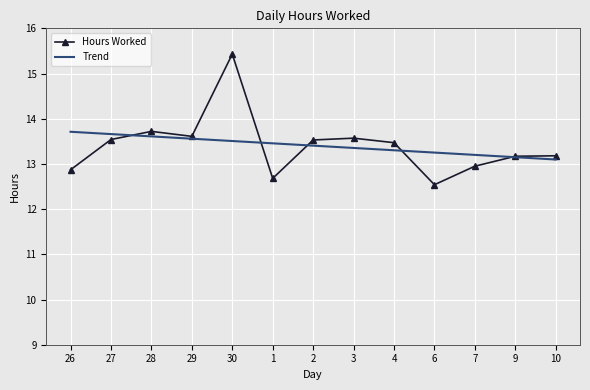

True or false: Trend and Hours Worked cross at least once.

True